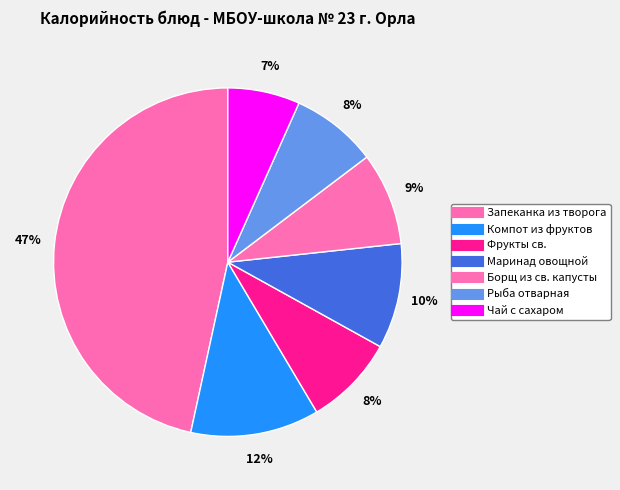

Count the number of slices in the pie.

7